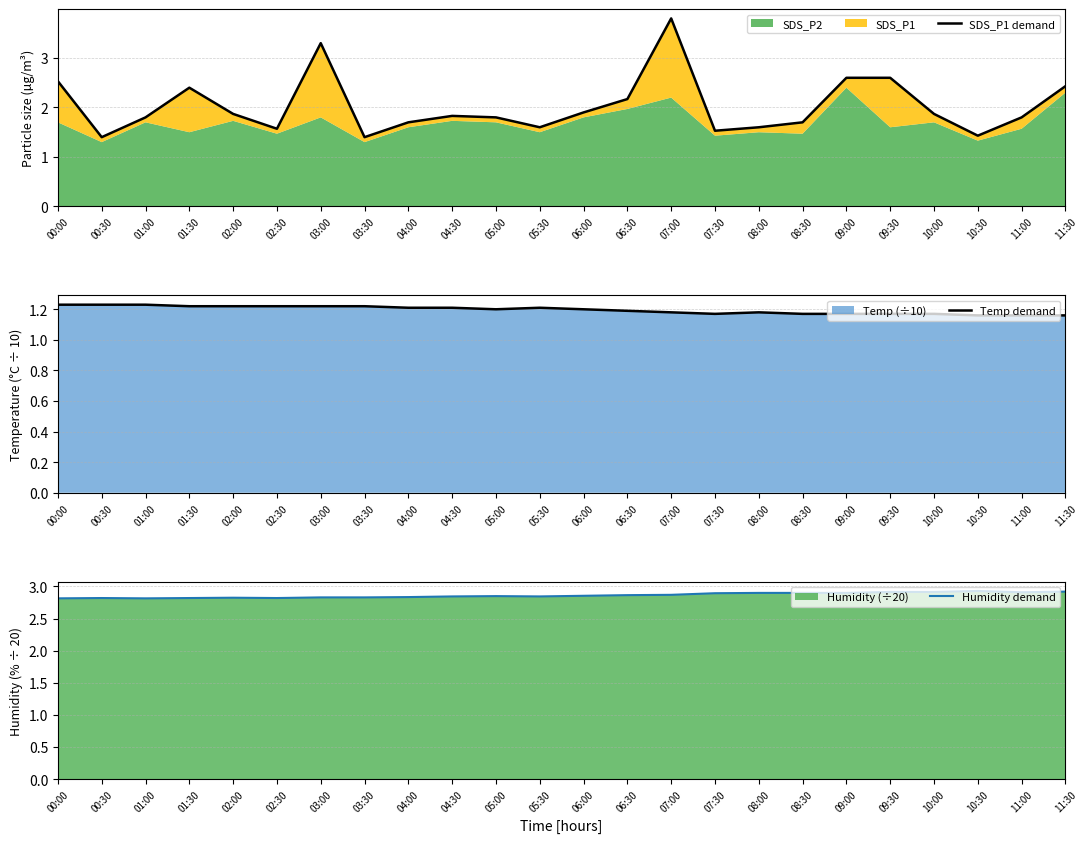

True or false: Humidity demand and Temp demand cross at least once.

False